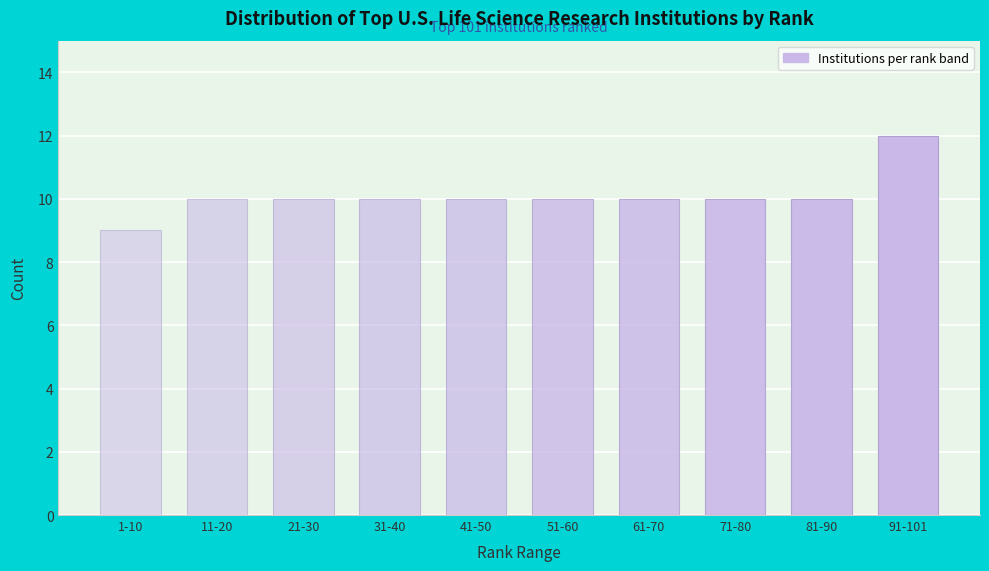

Reading left to right, list all the values displayed in this chart.

1-10=9	11-20=10	21-30=10	31-40=10	41-50=10	51-60=10	61-70=10	71-80=10	81-90=10	91-101=12